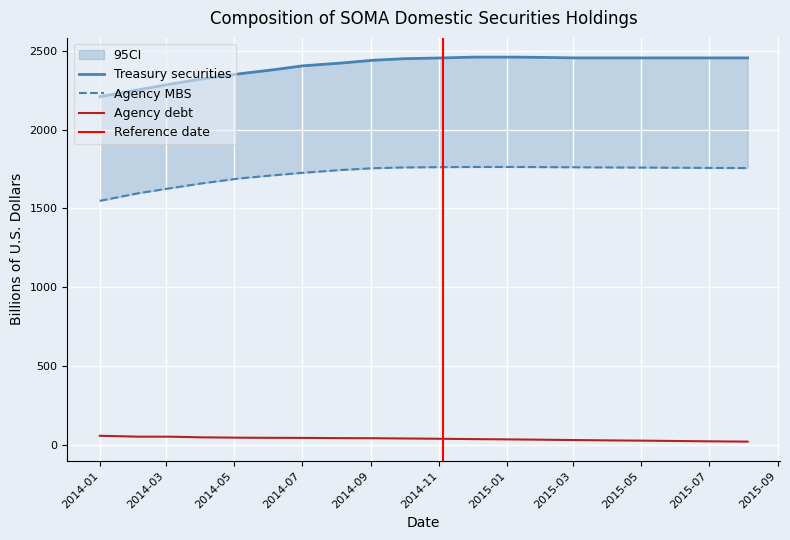

The value of Agency debt at 2014-01 is 57.2. True or false?

True